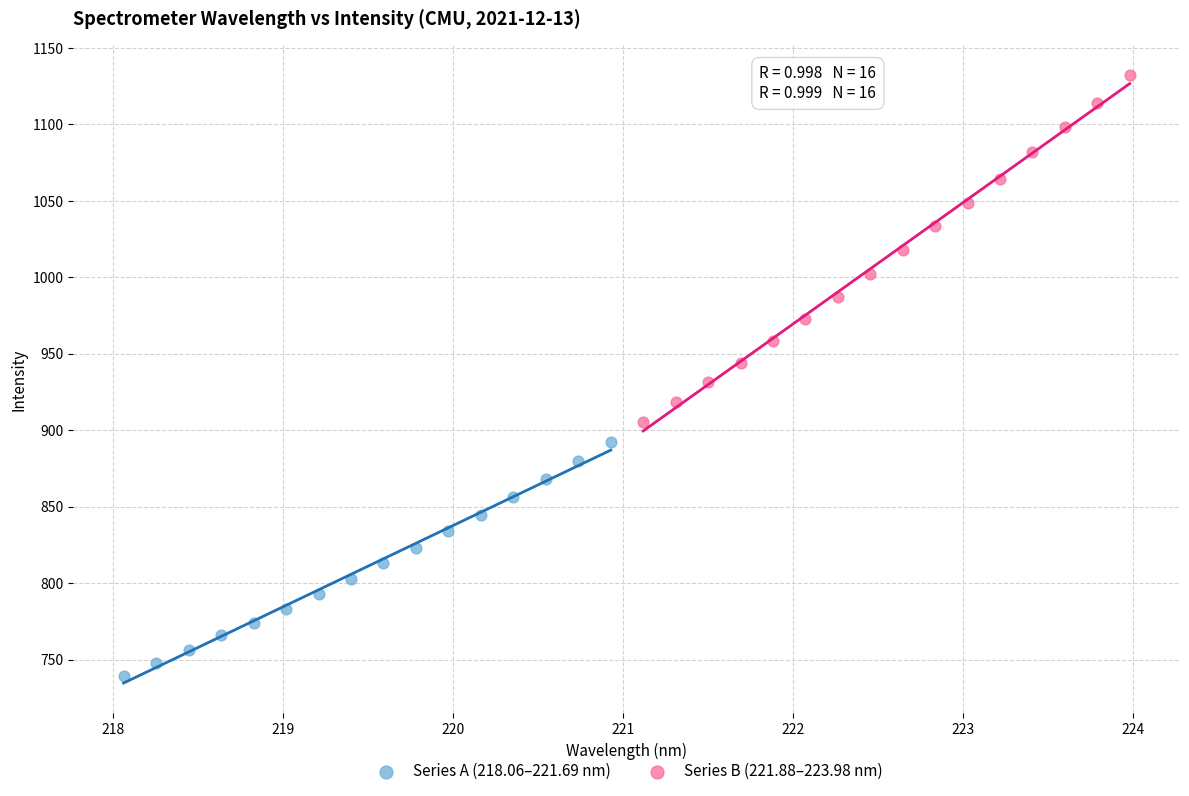

Which series has the largest Y range (max minus min)?

Series B (221.88–223.98 nm)